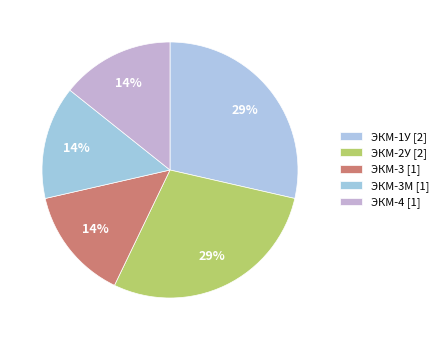

How many slices are in this pie chart?

5